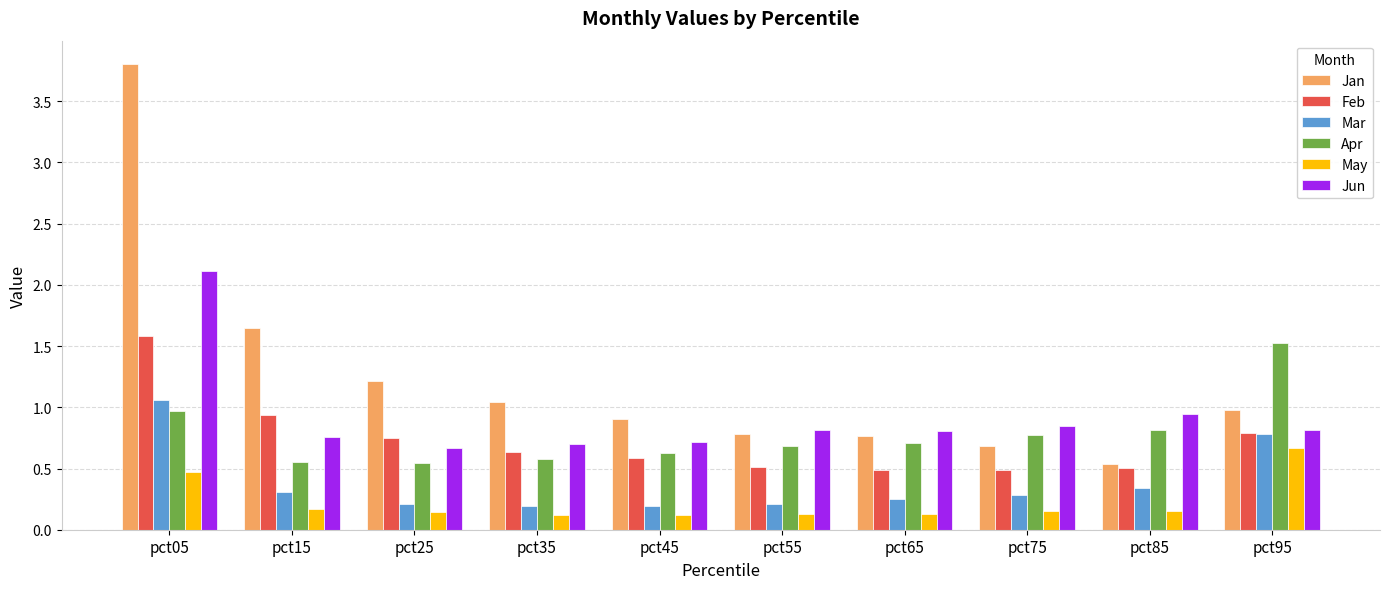

What is the sum of all Mar values?

3.8